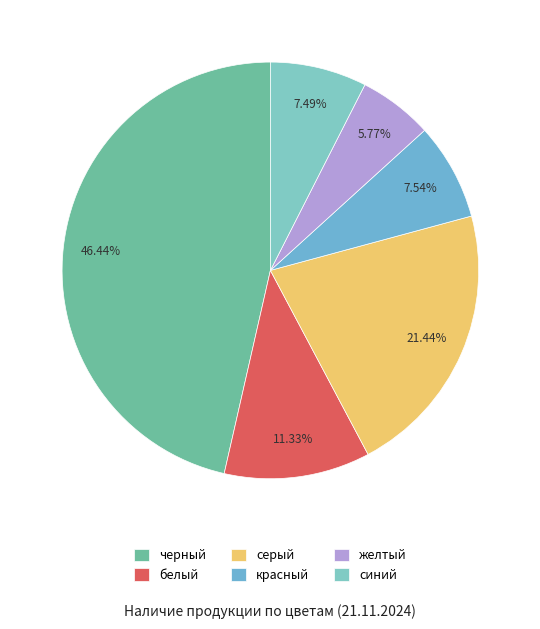

Count the number of slices in the pie.

6